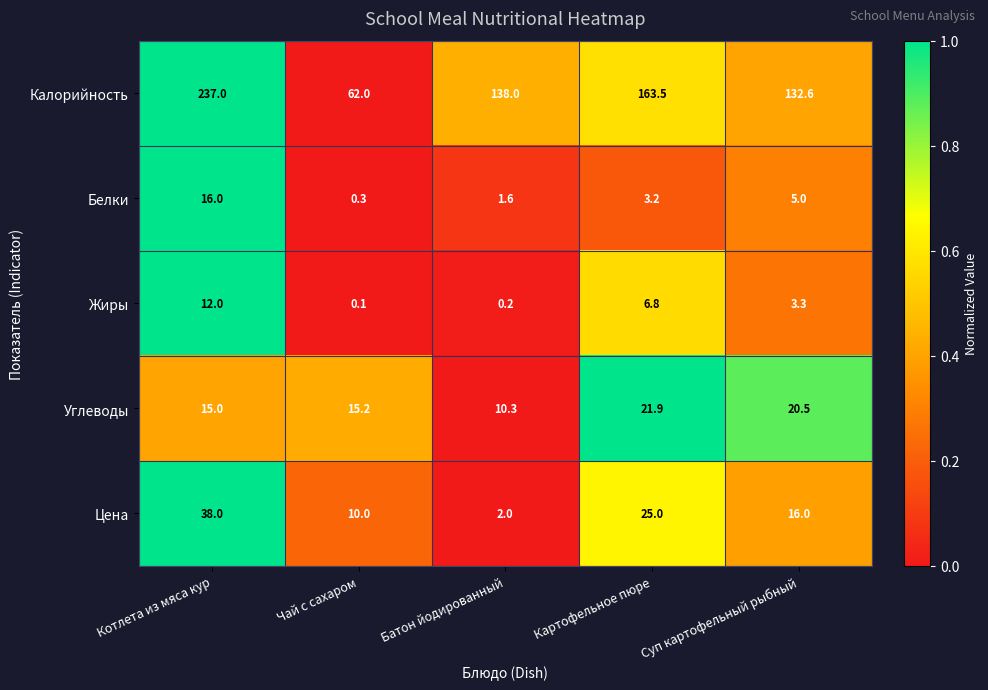

Is it true that Калорийность equals 109.8 at Чай с сахаром?

False